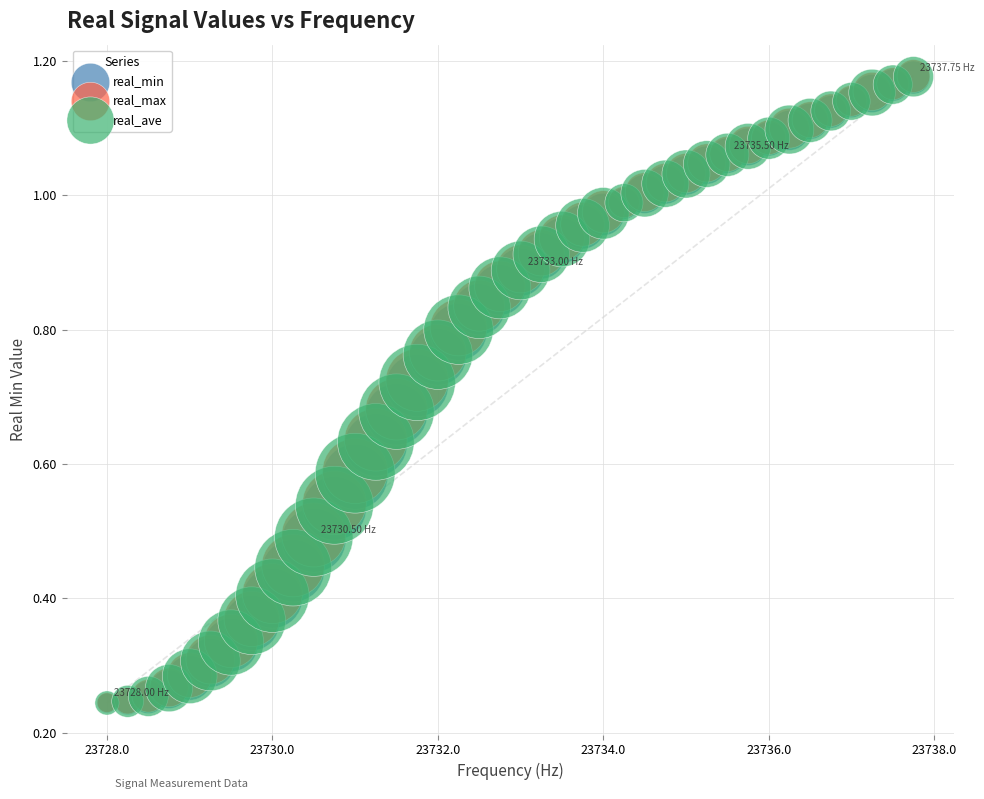

What are all the series names shown in the legend?

real_min, real_max, real_ave